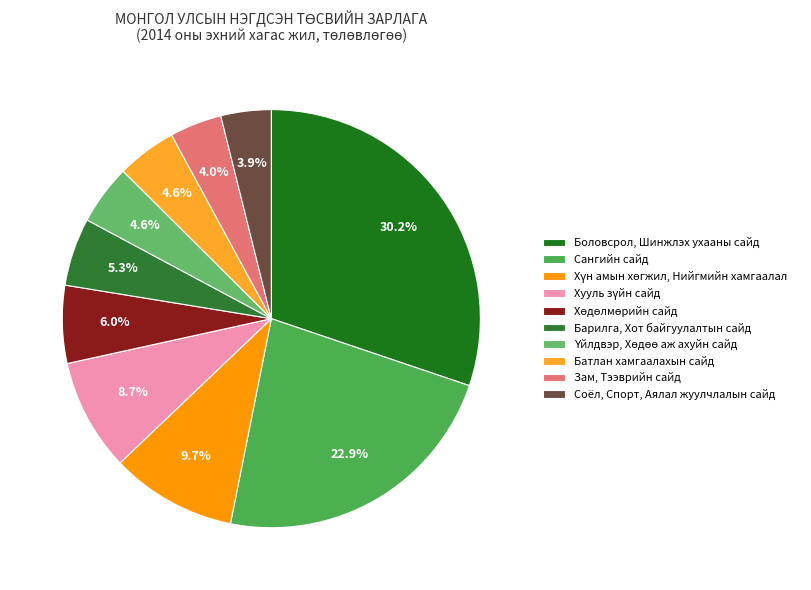

Which category has the biggest portion of the pie?

Боловсрол, Шинжлэх ухааны сайд